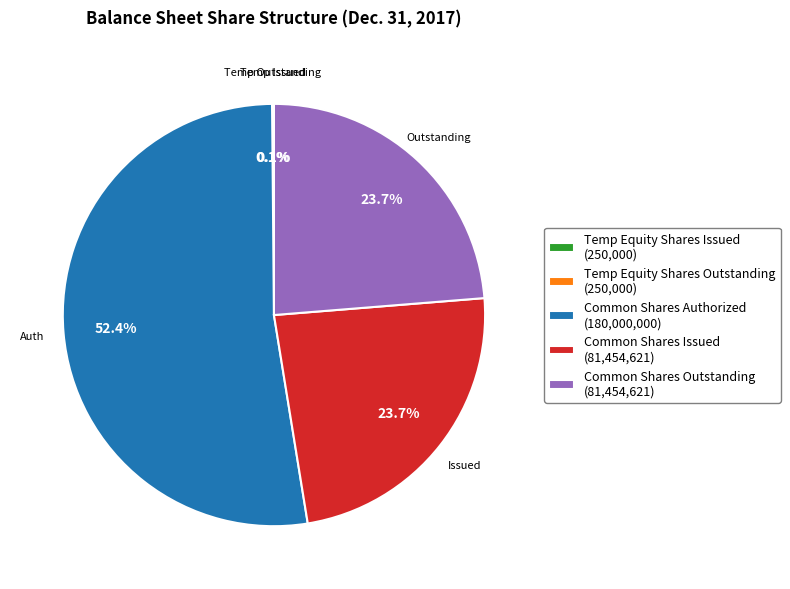

Which category has the biggest portion of the pie?

Common Shares Authorized (180,000,000)